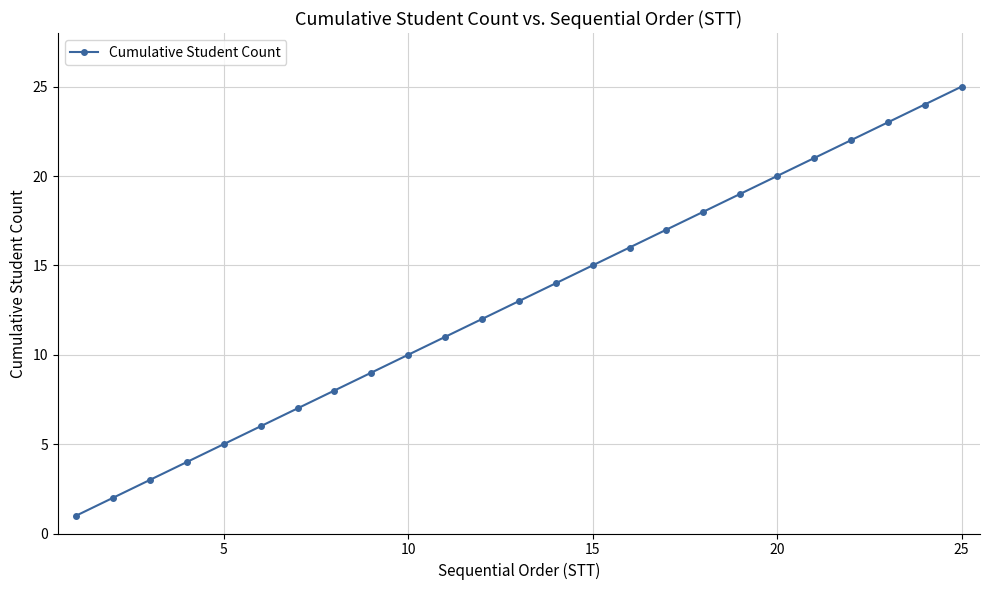

What is the sum of all values?

325